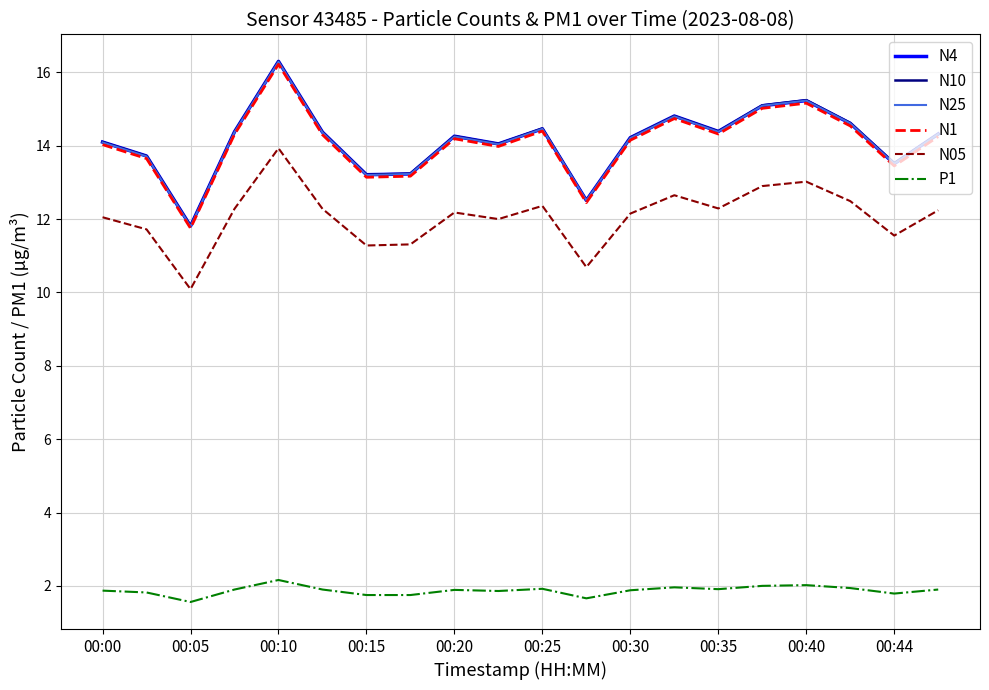

True or false: N4 and N05 intersect in this chart.

False